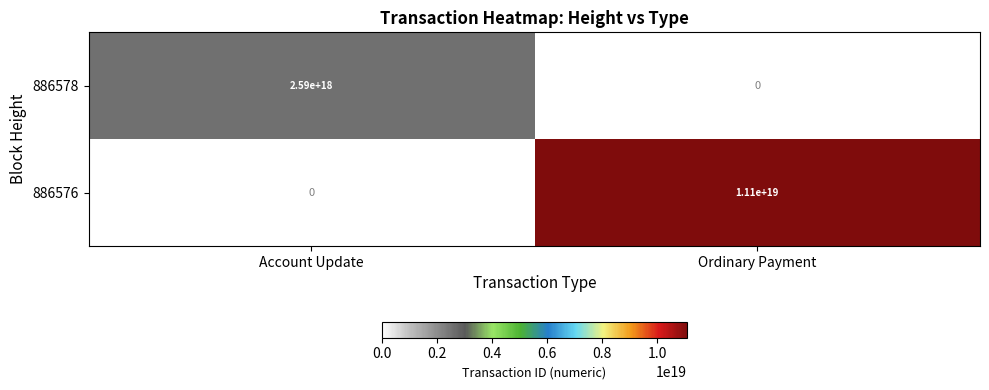

At how many categories does at least one series exceed 9871698365383178240?

1